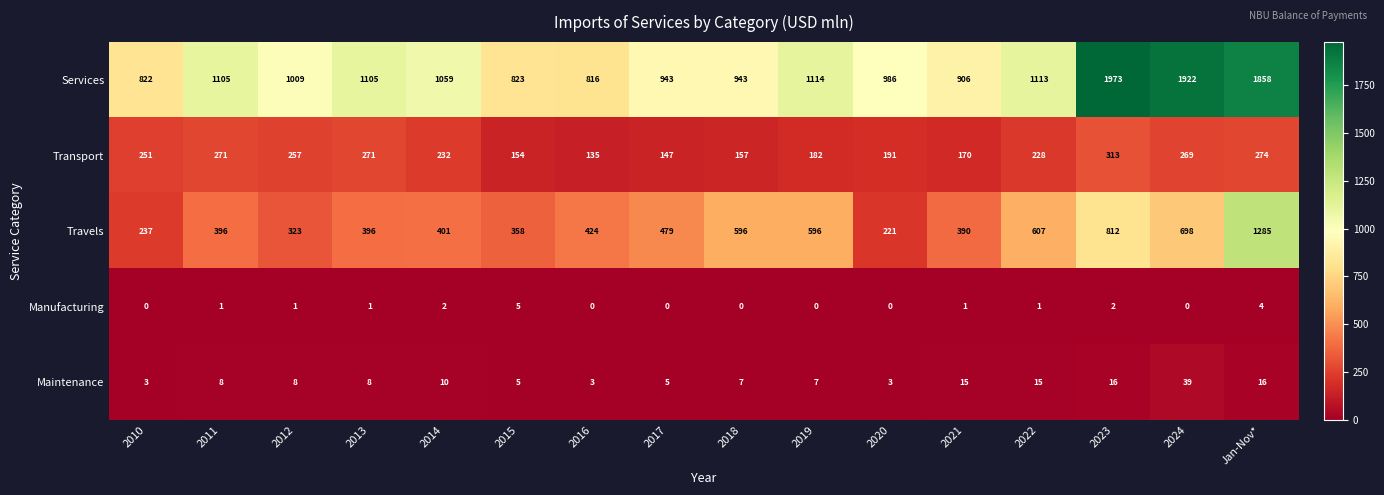

The Maintenance series shows 39 at 2024. True or false?

True